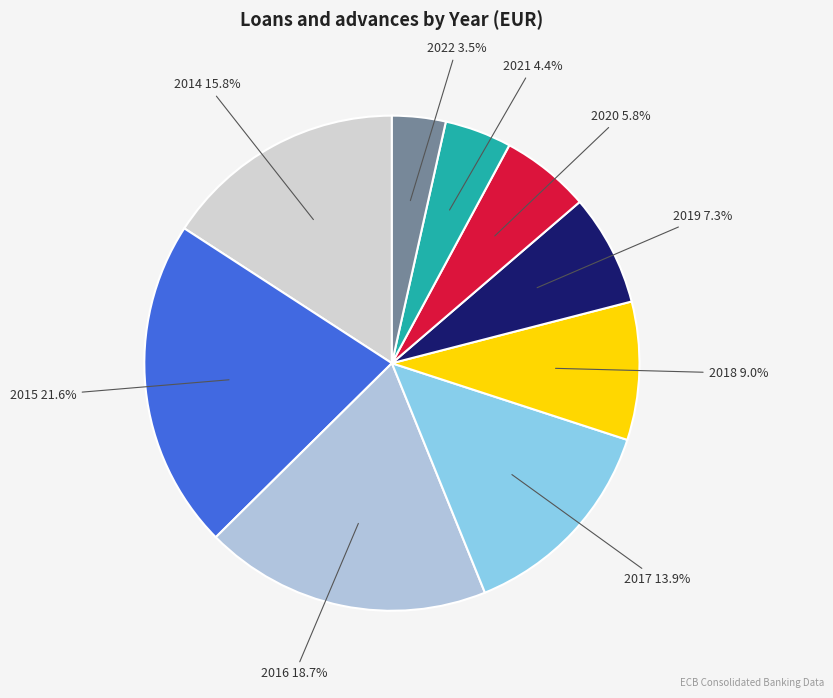

Rank the categories by value from lowest to highest.

2022, 2021, 2020, 2019, 2018, 2017, 2014, 2016, 2015